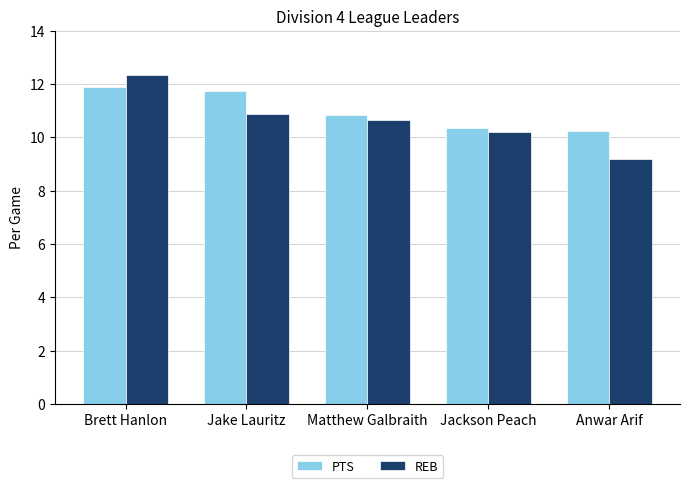

What is the highest value of the PTS series?

11.9